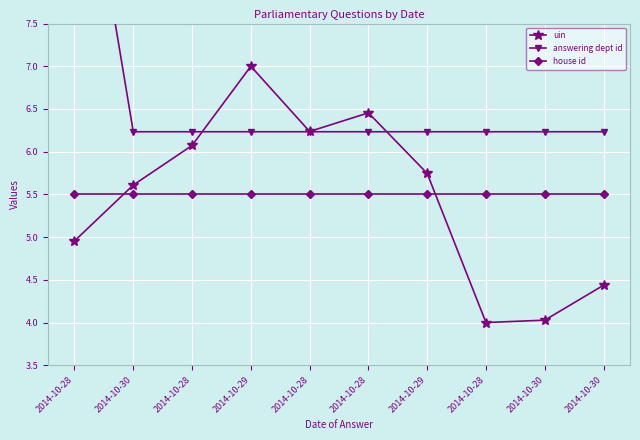

Where do answering dept id and uin first cross each other?

2014-10-28 and 2014-10-29